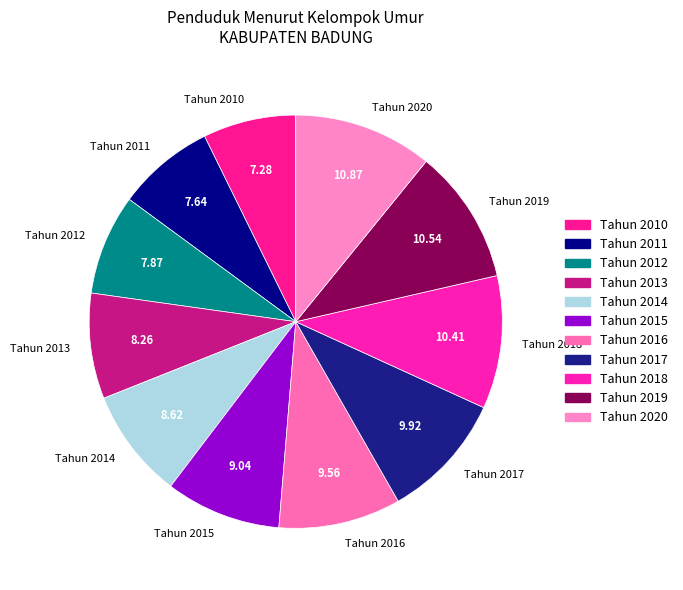

Which has a higher value, Tahun 2017 or Tahun 2020?

Tahun 2020